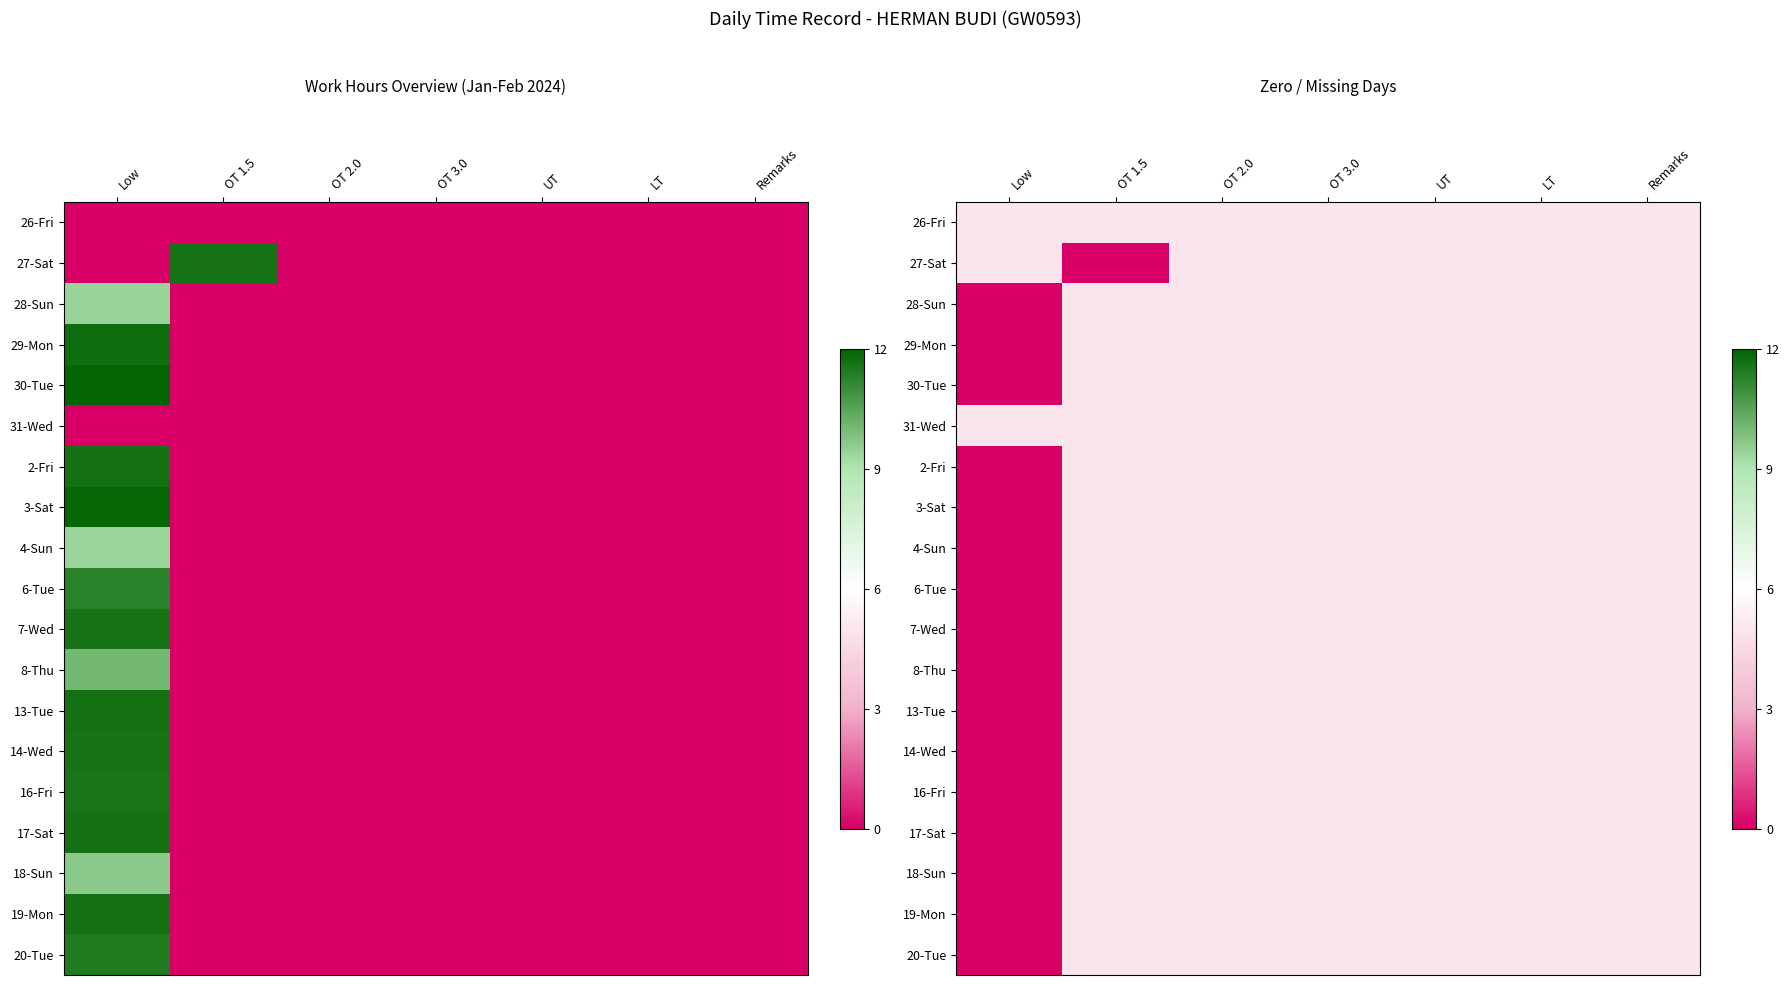

Which has a higher value, OT 2.0 or Low?

OT 2.0